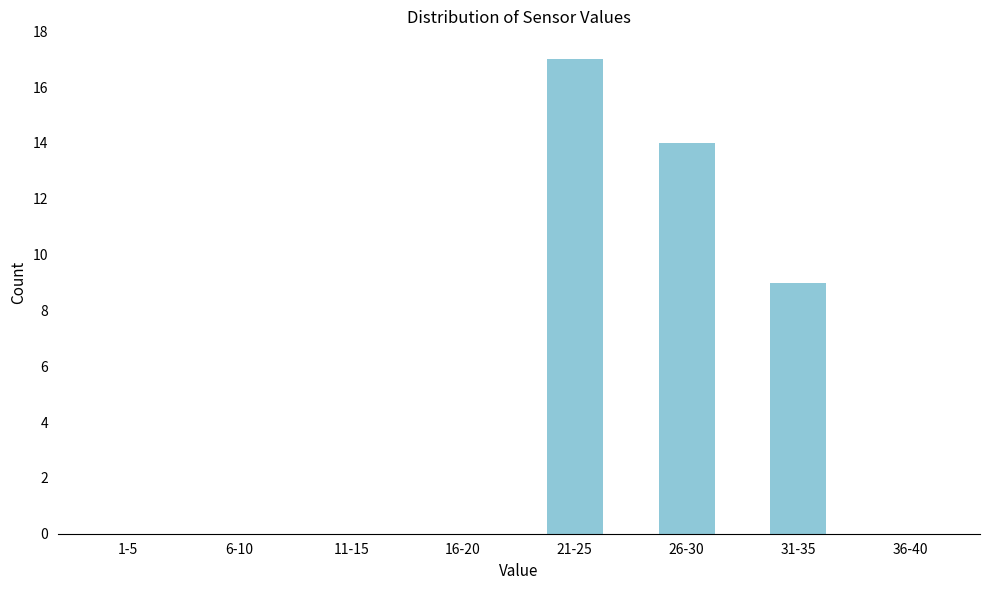

Reading left to right, transcribe all the data shown in this chart.

1-5=0	6-10=0	11-15=0	16-20=0	21-25=17	26-30=14	31-35=9	36-40=0